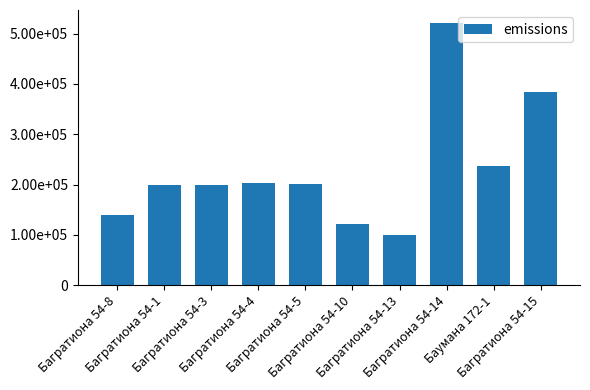

Reading right to left, extract all data points from this chart.

Багратиона 54-15=384275.5	Баумана 172-1=236356.8	Багратиона 54-14=521146.1	Багратиона 54-13=99783.1	Багратиона 54-10=121471.6	Багратиона 54-5=201172.2	Багратиона 54-4=202646.6	Багратиона 54-3=199368.8	Багратиона 54-1=198960.7	Багратиона 54-8=140354.6